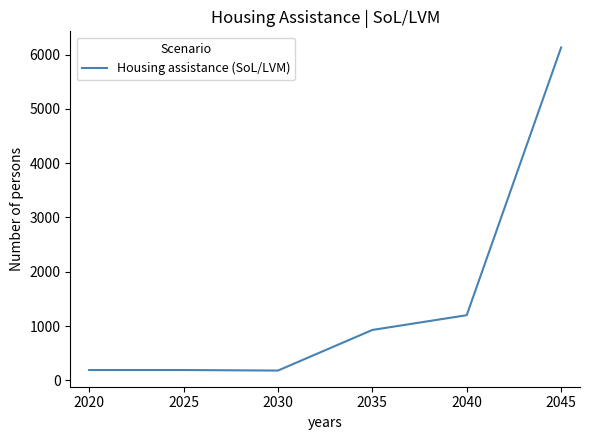

What is the sum of all values?

8819